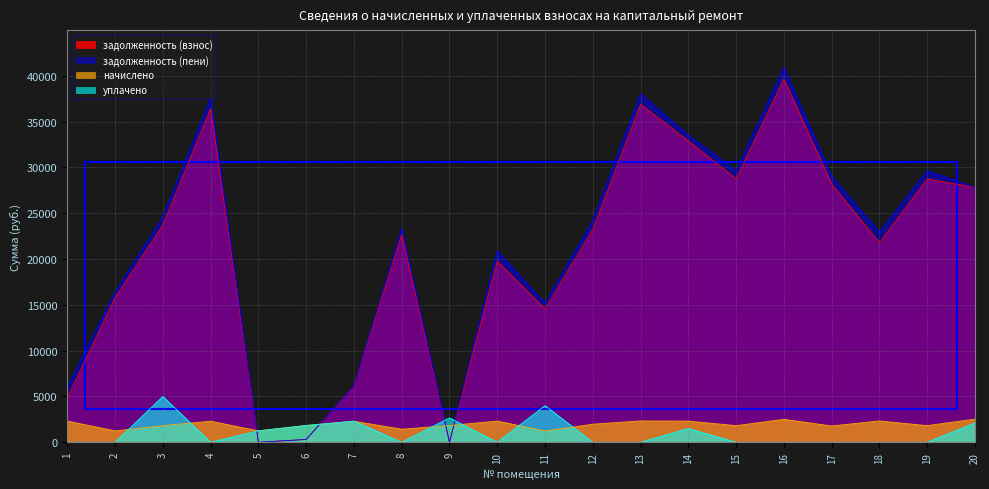

Between 8 and 5, which is larger?

8